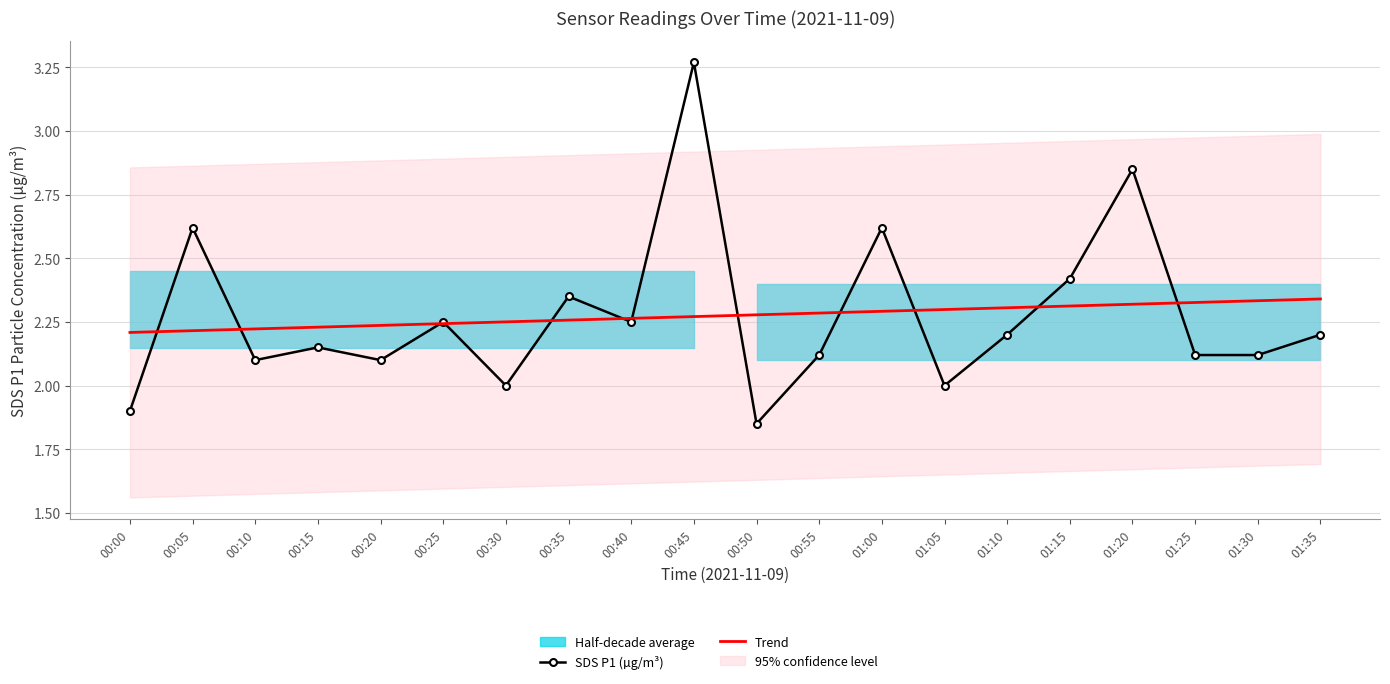

What is the sum of the SDS P1 (µg/m³) values at 01:15 and 00:45?

5.7